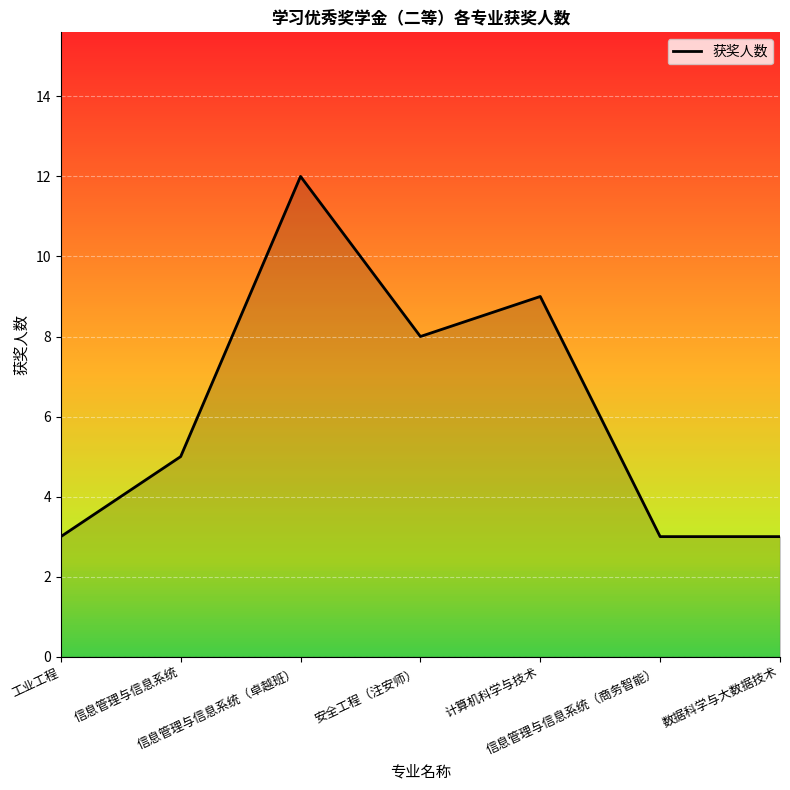

How many series are shown in this chart?

1